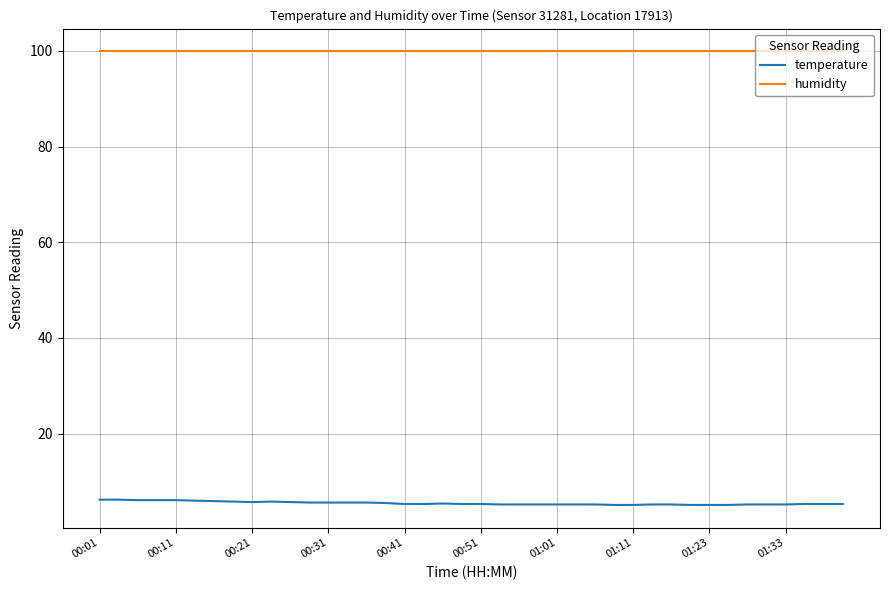

What is the maximum value for humidity?

99.9